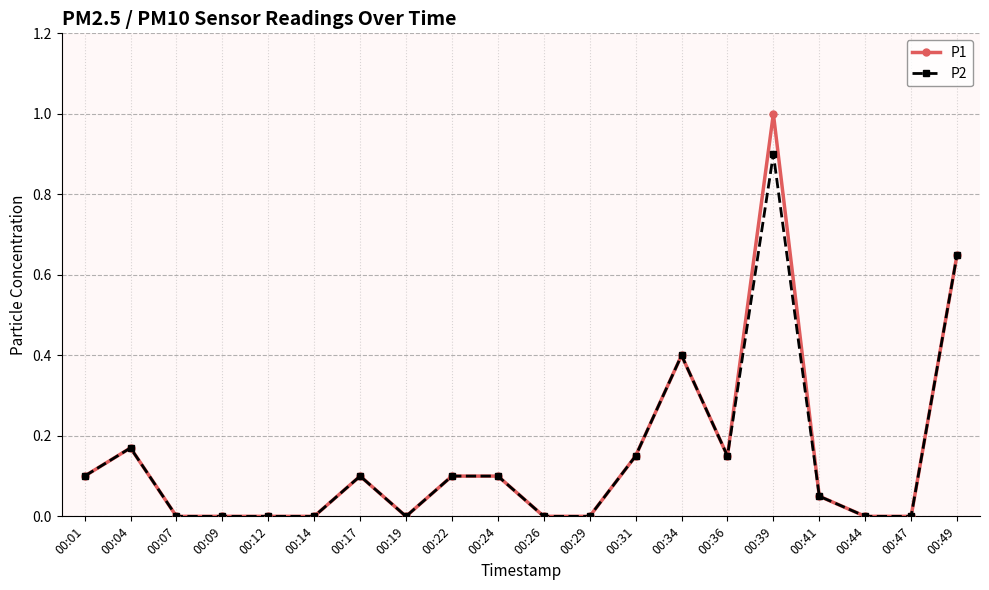

What is the highest value of the P2 series?

0.9